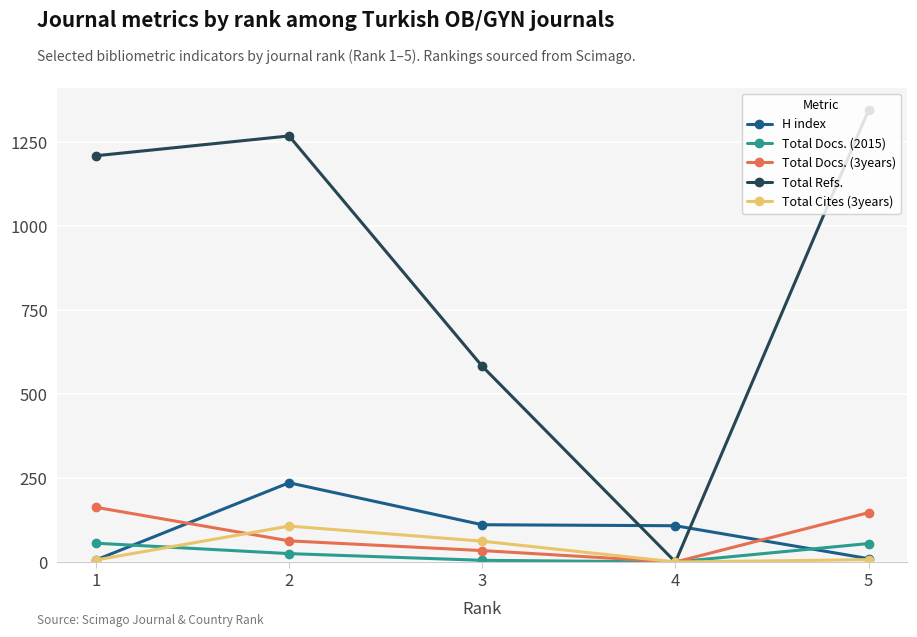

At how many categories does at least one series exceed 237?

4